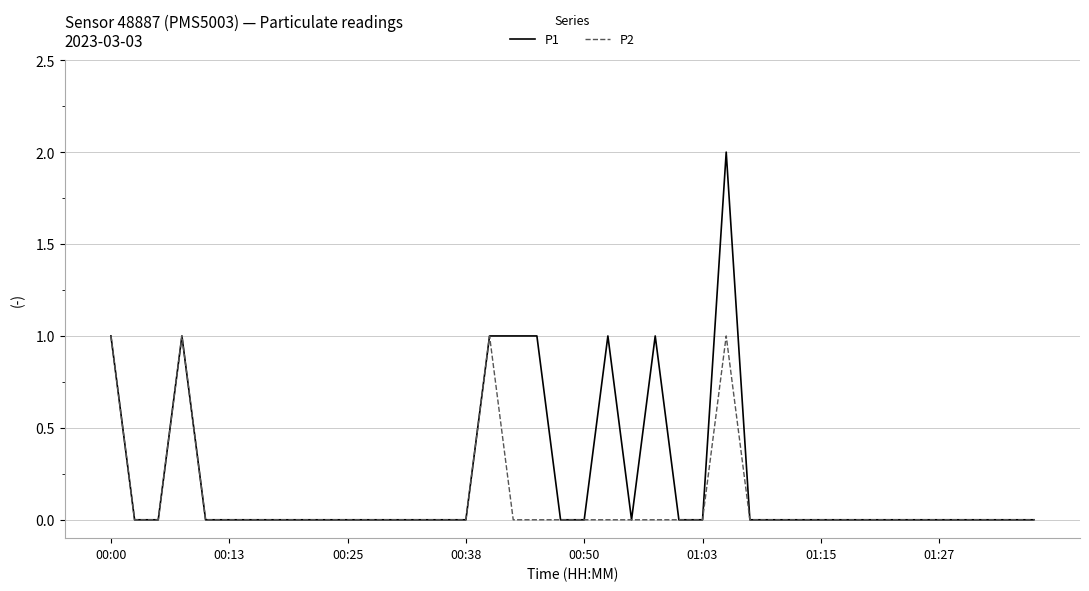

Reading left to right, list all the values displayed in this chart.

P1: 1	0	0	1	0	0	0	0	0	0	0	0	0	0	0	0	1	1	1	0	0	1	0	1	0	0	2	0	0	0	0	0	0	0	0	0	0	0	0	0
P2: 1	0	0	1	0	0	0	0	0	0	0	0	0	0	0	0	1	0	0	0	0	0	0	0	0	0	1	0	0	0	0	0	0	0	0	0	0	0	0	0